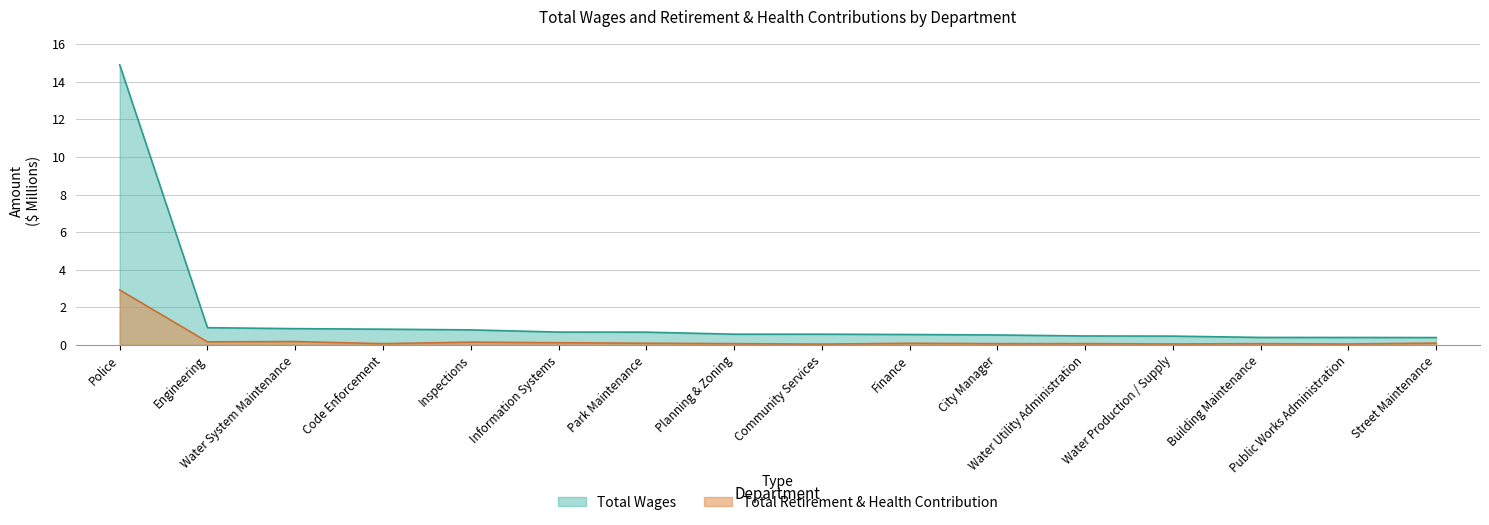

How many lines are shown in the chart?

2